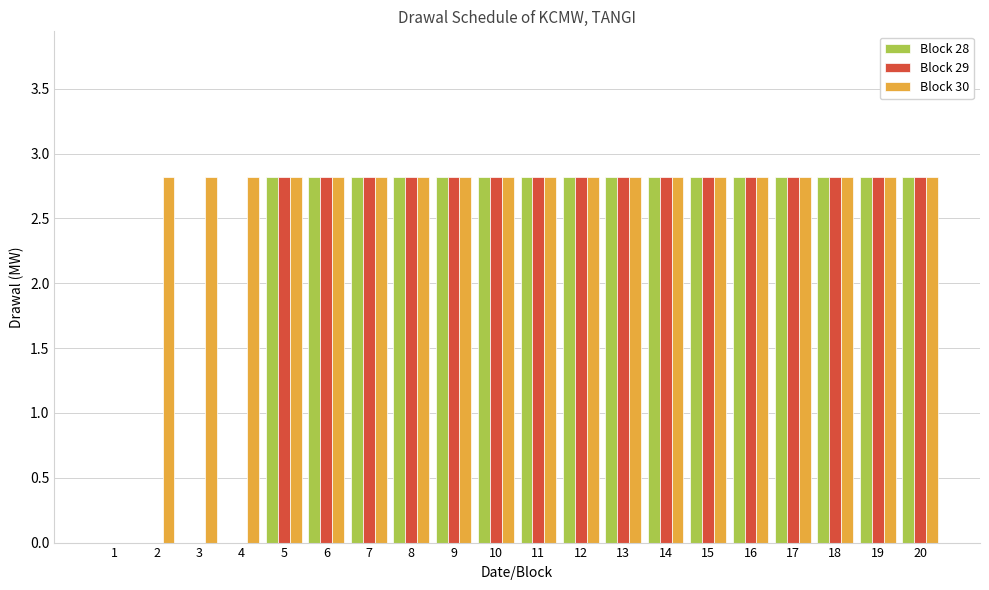

Reading right to left, extract all data points from this chart.

Block 28: 2.8	2.8	2.8	2.8	2.8	2.8	2.8	2.8	2.8	2.8	2.8	2.8	2.8	2.8	2.8	2.8	0.0	0.0	0.0	0.0
Block 29: 2.8	2.8	2.8	2.8	2.8	2.8	2.8	2.8	2.8	2.8	2.8	2.8	2.8	2.8	2.8	2.8	0.0	0.0	0.0	0.0
Block 30: 2.8	2.8	2.8	2.8	2.8	2.8	2.8	2.8	2.8	2.8	2.8	2.8	2.8	2.8	2.8	2.8	2.8	2.8	2.8	0.0